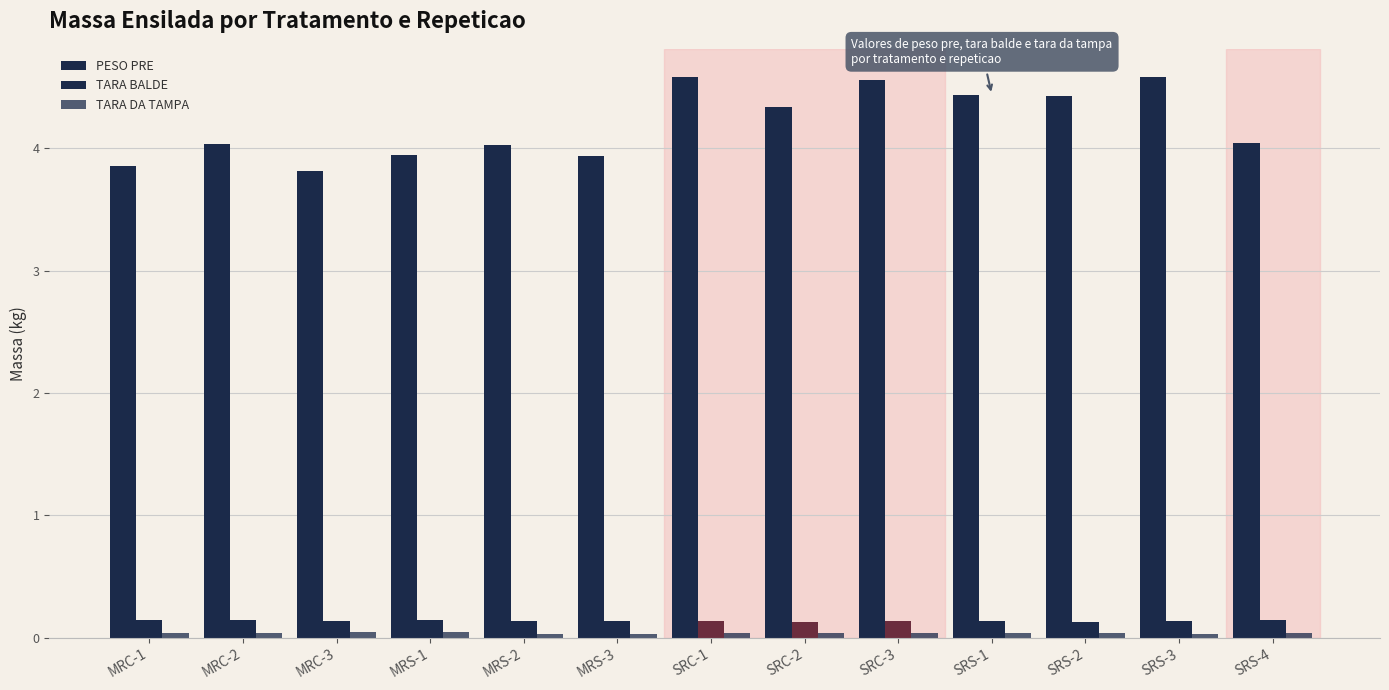

How many distinct data groups are displayed?

3